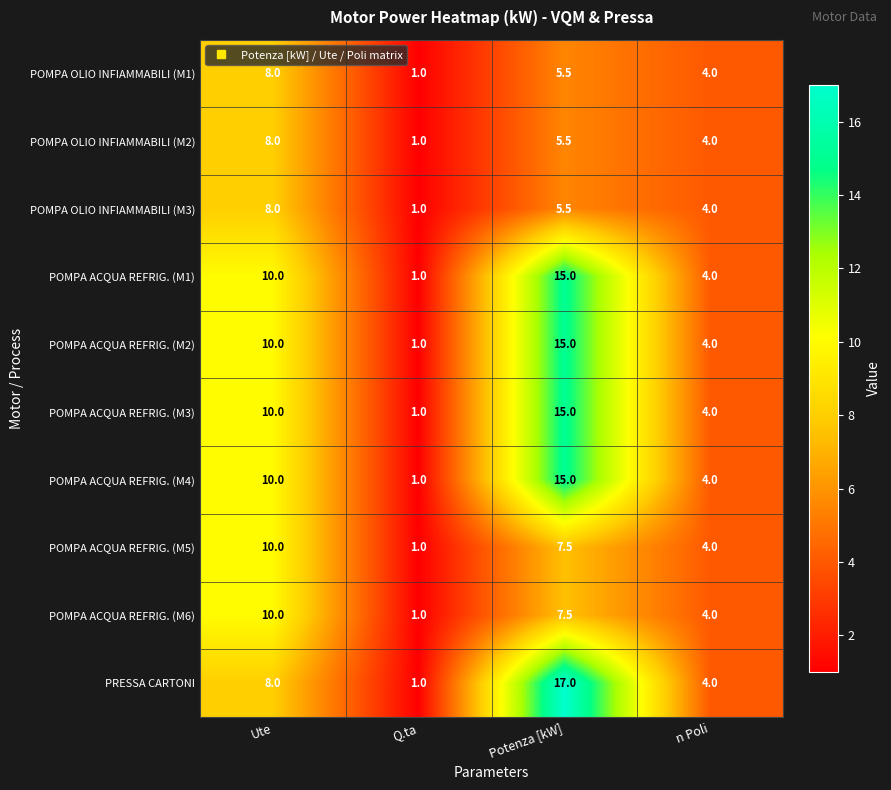

How many POMPA ACQUA REFRIG. (M5) values are between 4 and 10?

3